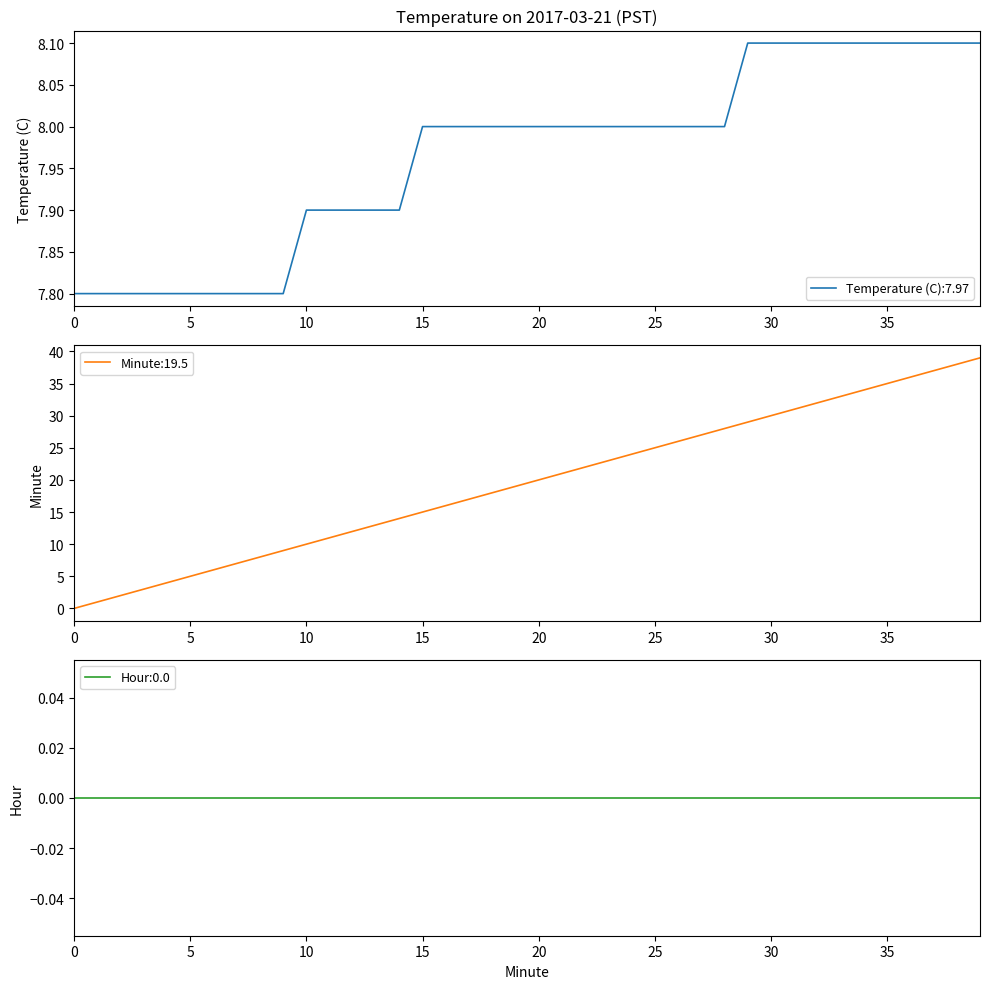

What is the difference between the highest and lowest values at 3?

4.8